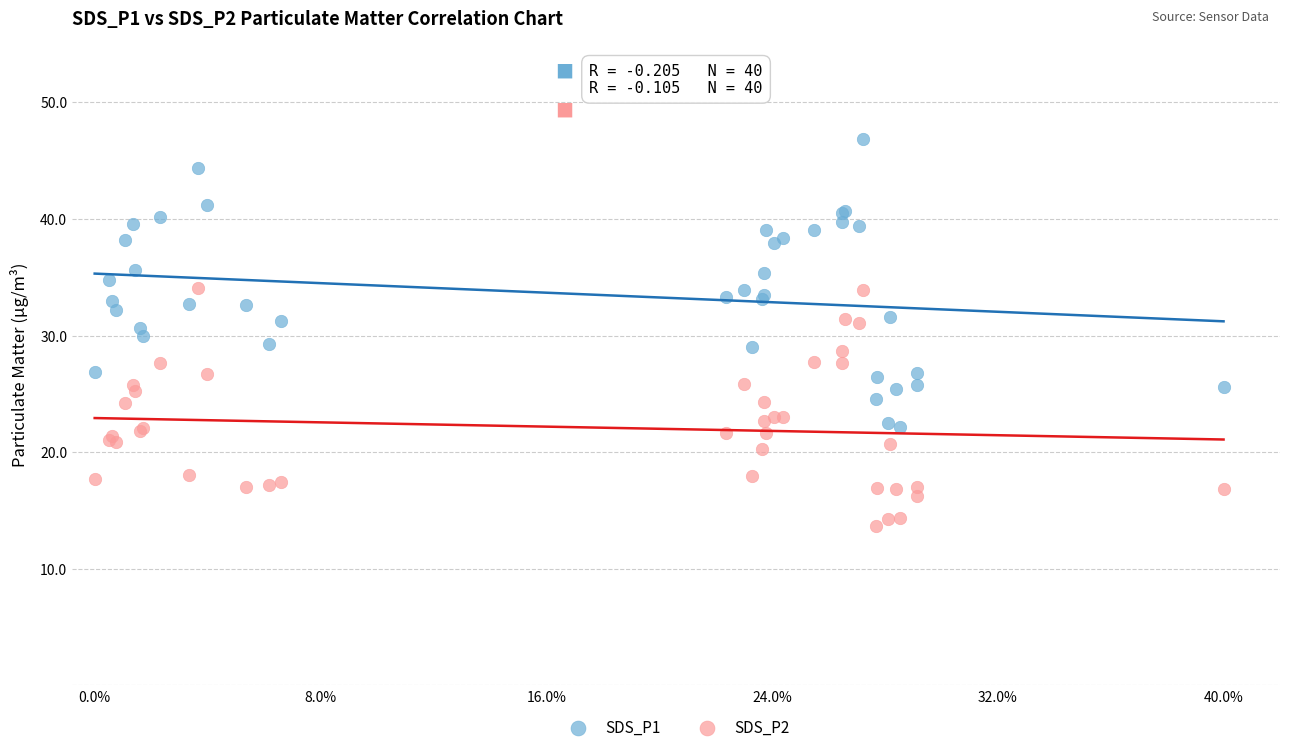

Which series reaches the maximum Y coordinate?

SDS_P1